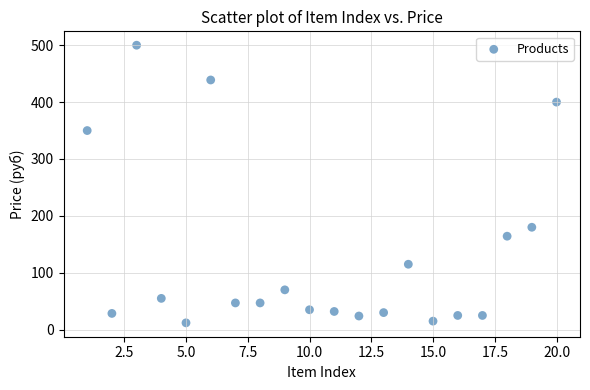

What Y value in the scatter plot is closest to 256?

180.0